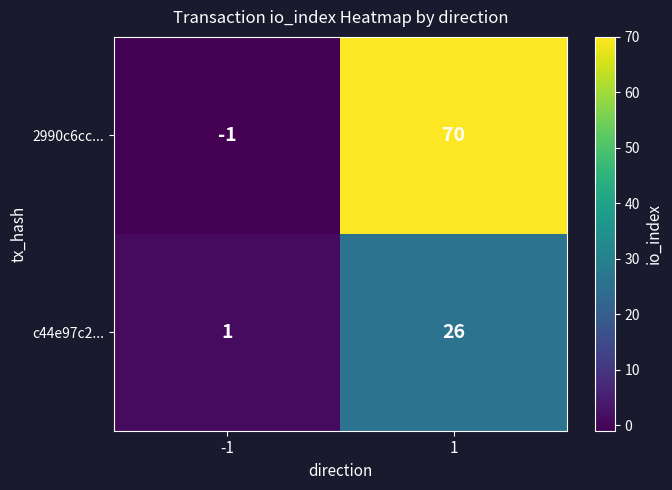

How many categories are shown in the chart?

2